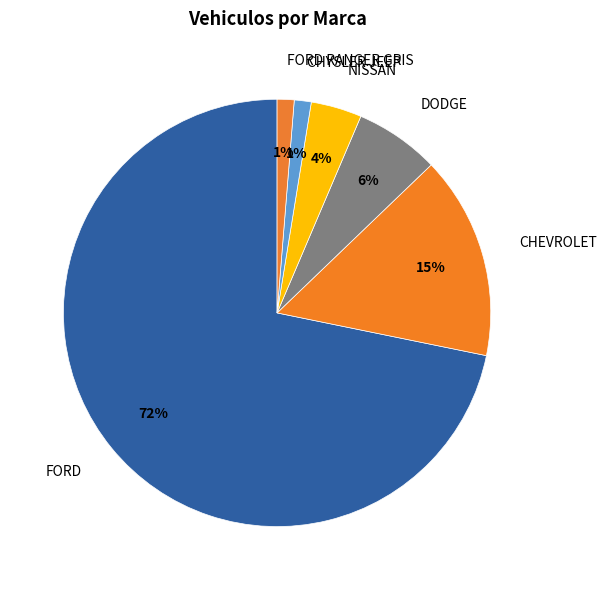

To the nearest percent, what is the combined percentage of FORD RANGER GRIS and NISSAN?

5%